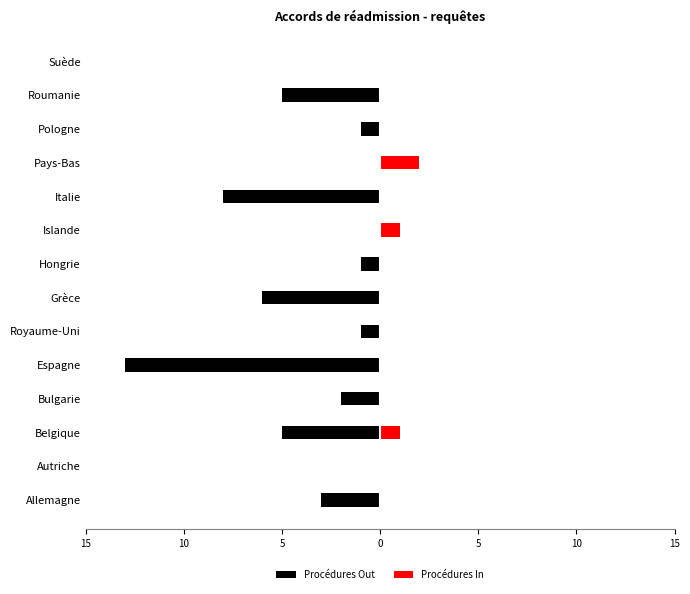

How many data points in Procédures Out are less than -1?

7